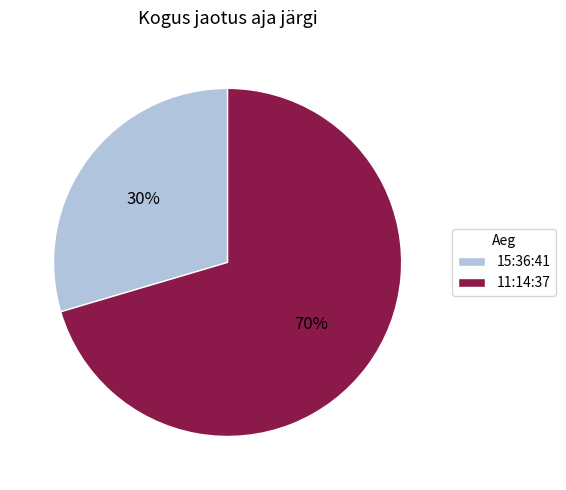

What is the largest slice in the pie chart?

11:14:37